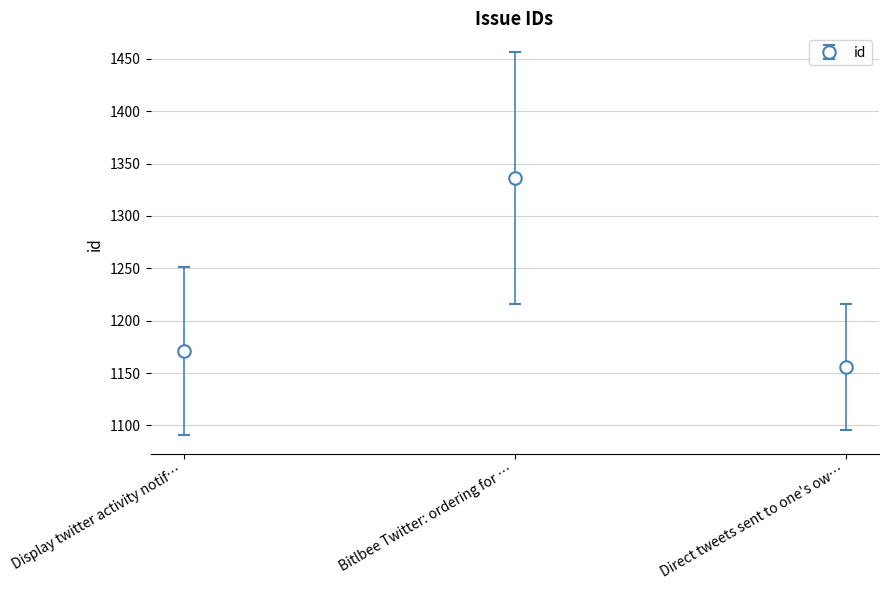

List the labels in order of value, smallest first.

Direct tweets sent to one's ow…, Display twitter activity notif…, Bitlbee Twitter: ordering for …